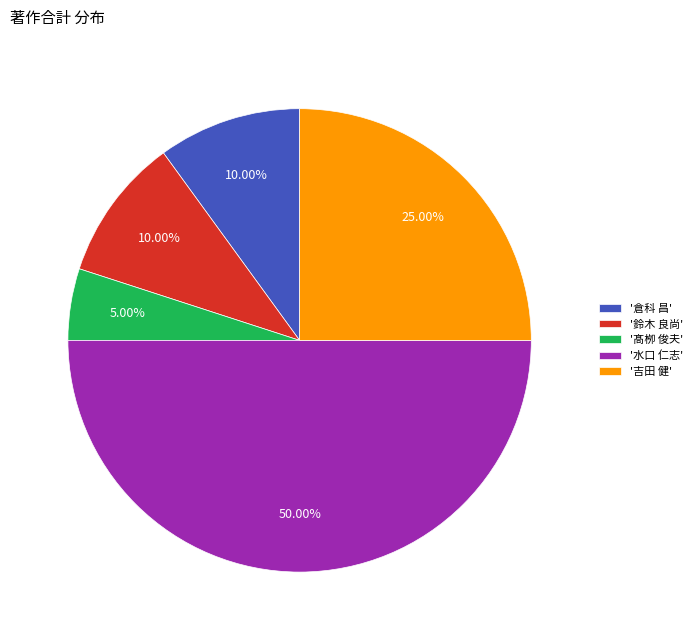

To the nearest percent, what is the average slice percentage?

20%